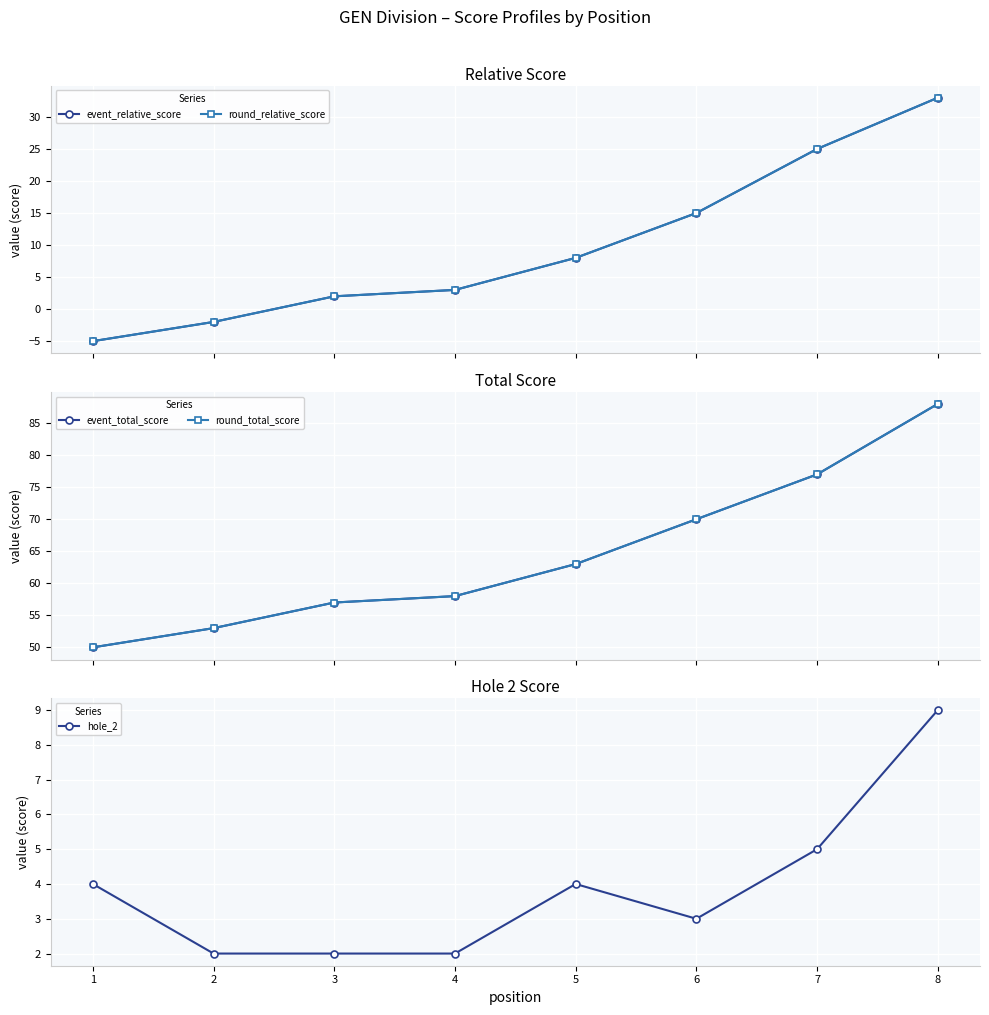

Reading left to right, what are all the values shown in this chart?

event_relative_score: -5	-2	2	3	8	15	25	33
round_relative_score: -5	-2	2	3	8	15	25	33
event_total_score: 50	53	57	58	63	70	77	88
round_total_score: 50	53	57	58	63	70	77	88
hole_2: 4	2	2	2	4	3	5	9